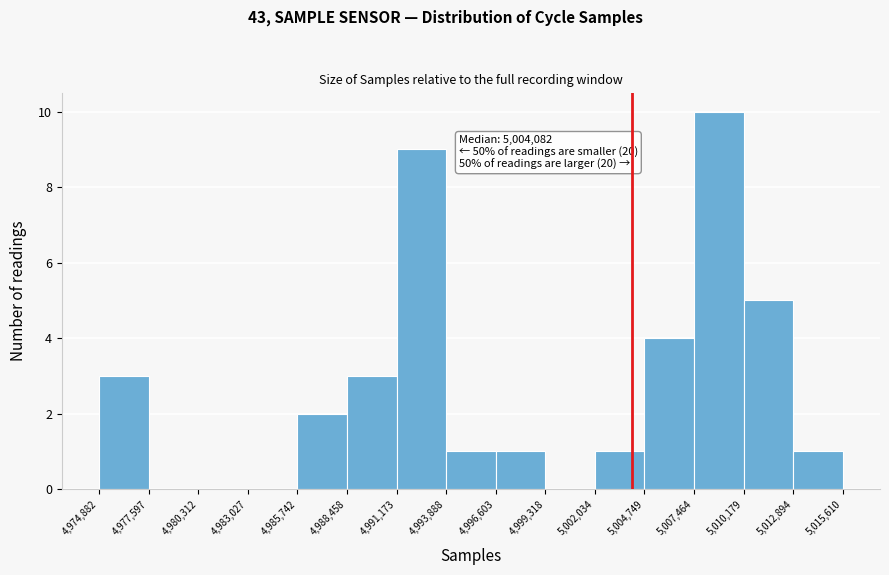

Over which range of the x-axis is the bar tallest?

5,007,464 to 5,010,179